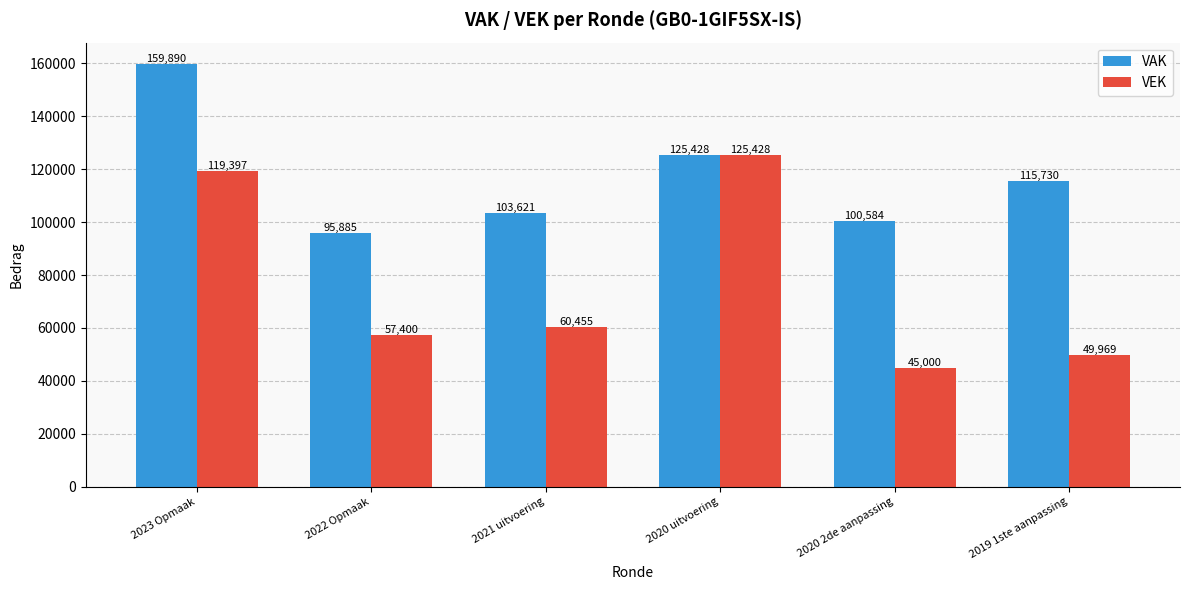

What is the smallest value displayed?

45000